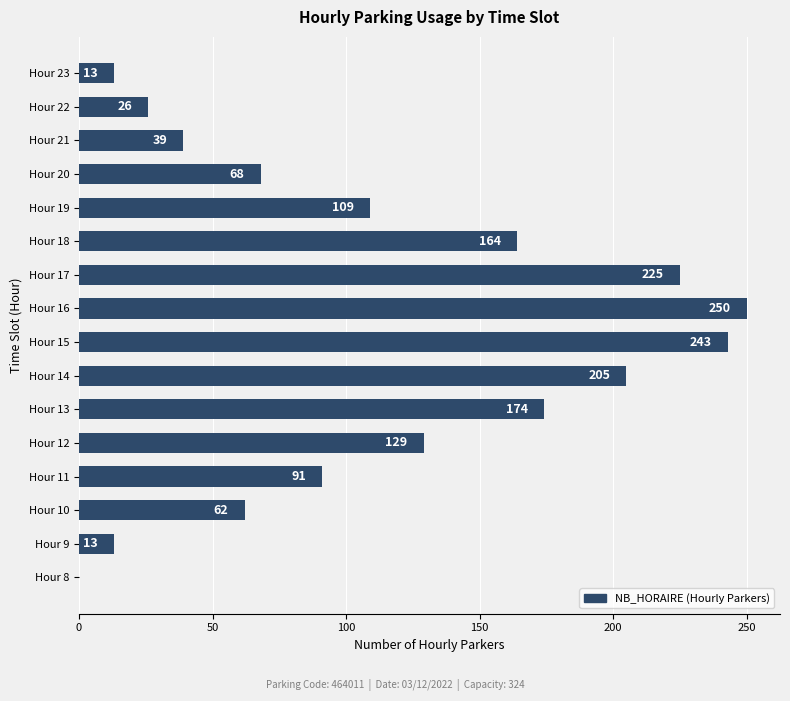

At which category does the chart reach its peak across all series?

Hour 16